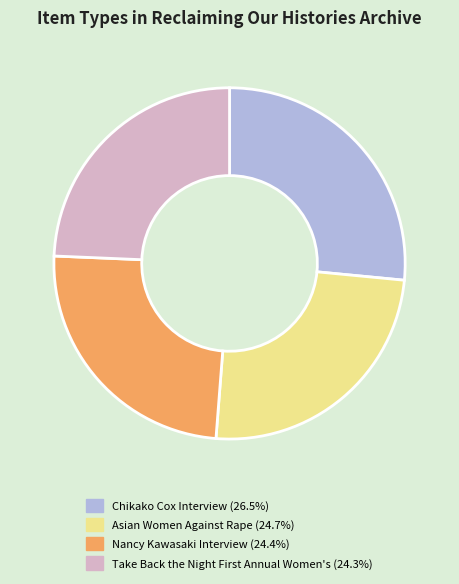

Which slice is the largest?

Chikako Cox Interview